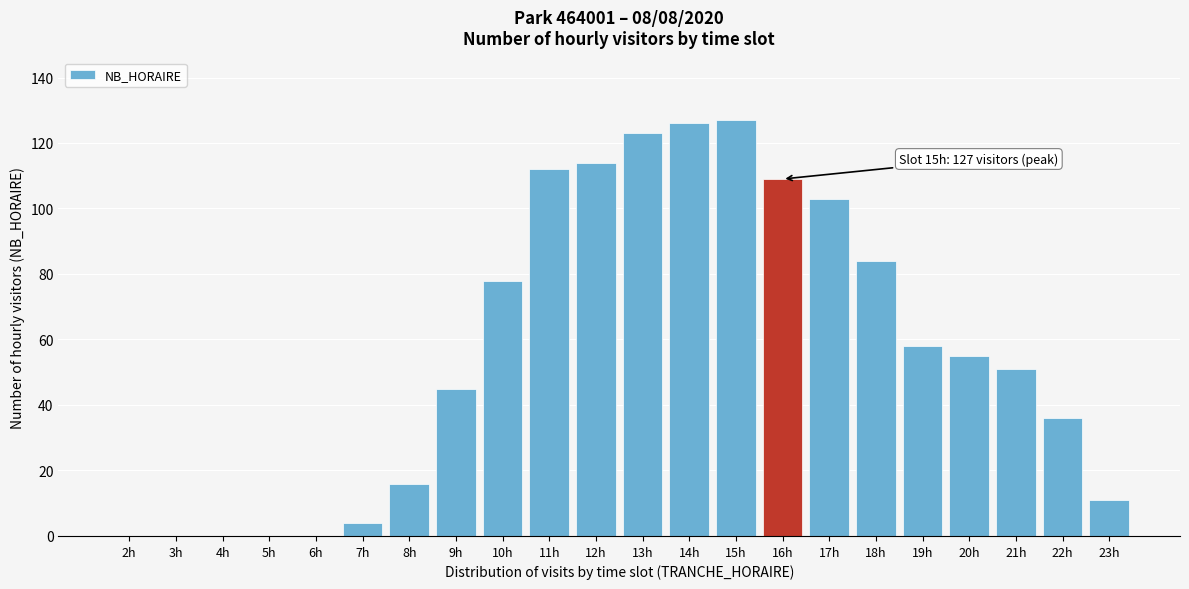

Reading right to left, transcribe all the data shown in this chart.

23h=11	22h=36	21h=51	20h=55	19h=58	18h=84	17h=103	16h=109	15h=127	14h=126	13h=123	12h=114	11h=112	10h=78	9h=45	8h=16	7h=4	6h=0	5h=0	4h=0	3h=0	2h=0